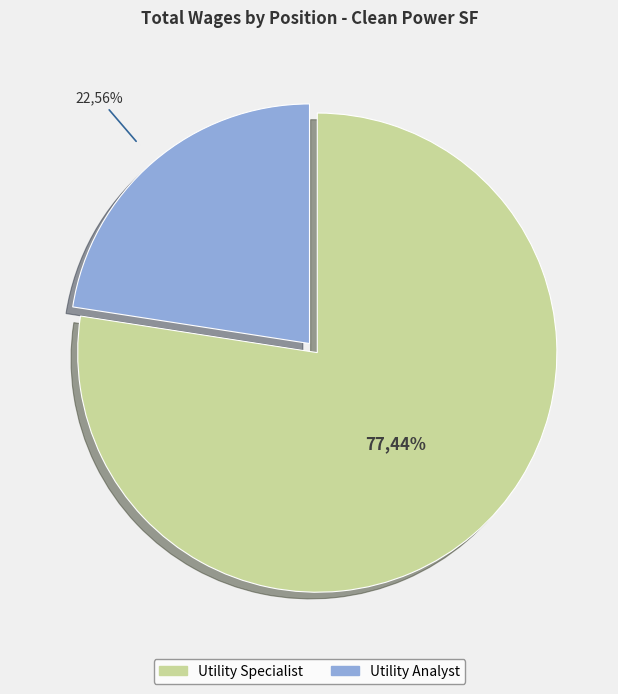

Is there a majority slice in this chart?

Yes